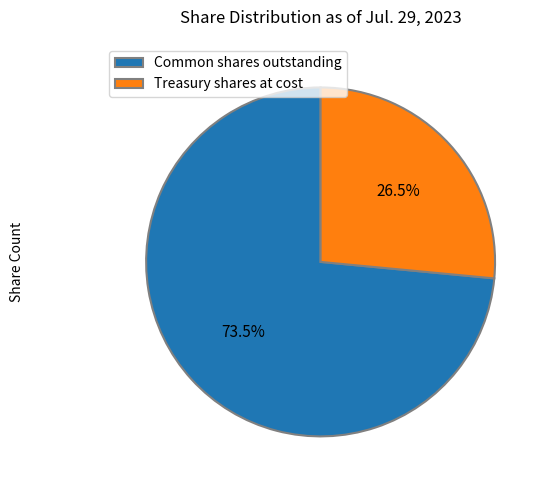

Which slice is the smallest?

Treasury shares at cost